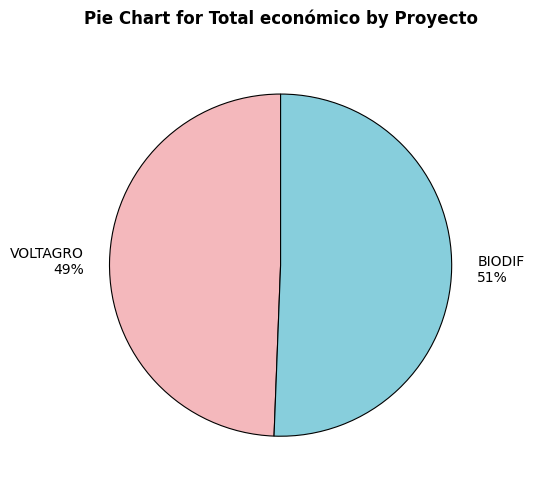

Does VOLTAGRO account for over 50% of the chart?

No